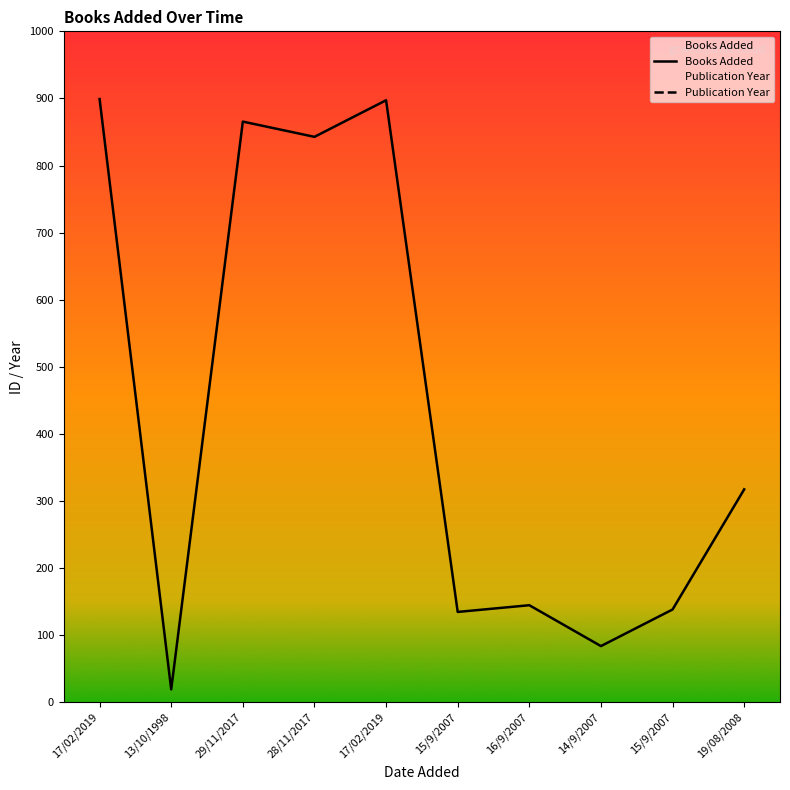

Which label corresponds to the largest value in the chart?

17/02/2019